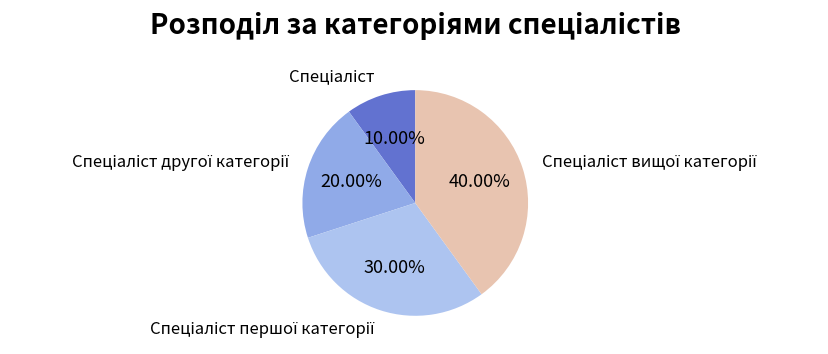

Is there any slice that represents more than half of the pie?

No